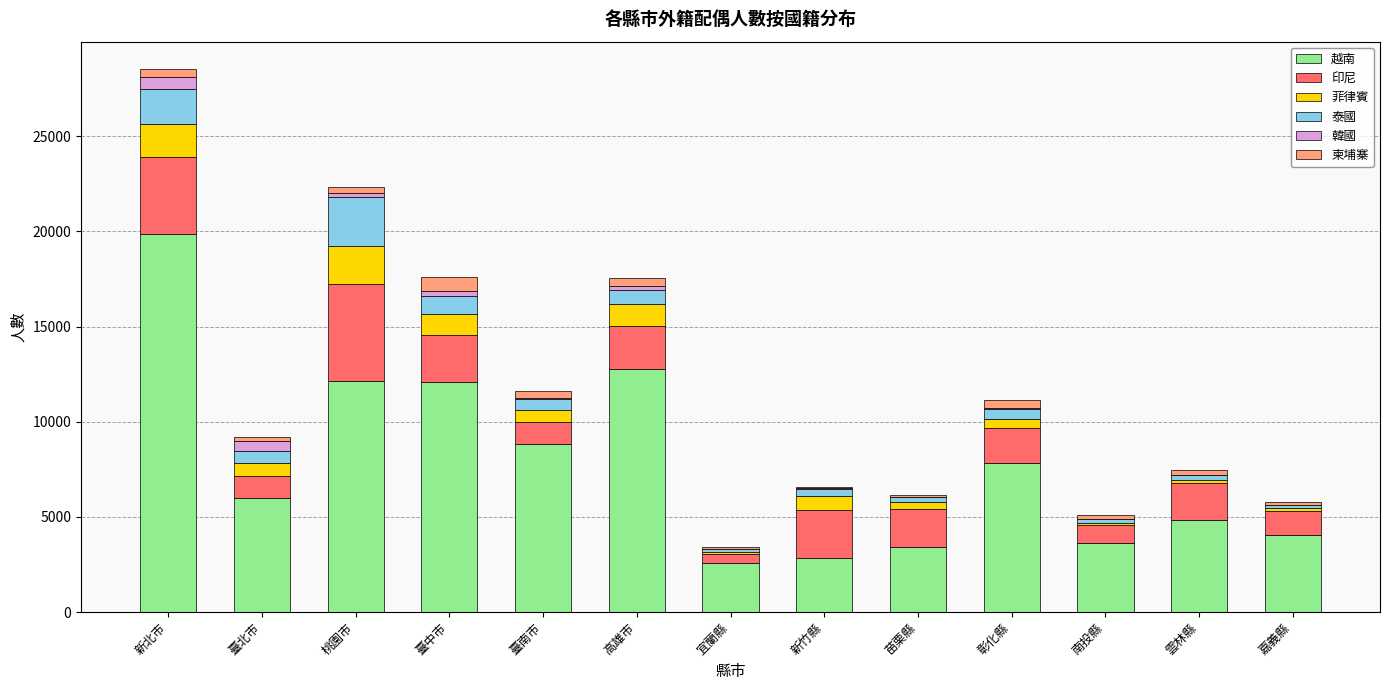

The 越南 series shows 2549 at 宜蘭縣. True or false?

True